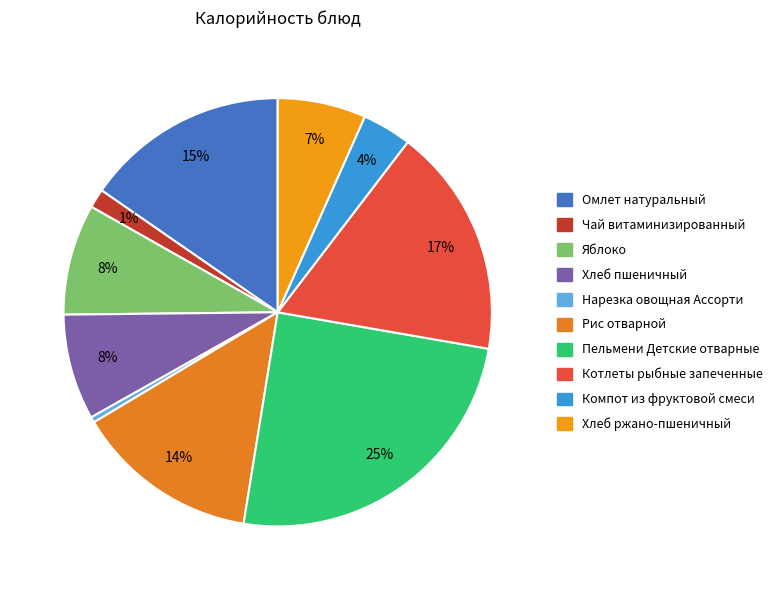

Rank the categories by value from highest to lowest.

Пельмени Детские отварные, Котлеты рыбные запеченные, Омлет натуральный, Рис отварной, Яблоко, Хлеб пшеничный, Хлеб ржано-пшеничный, Компот из фруктовой смеси, Чай витаминизированный, Нарезка овощная Ассорти